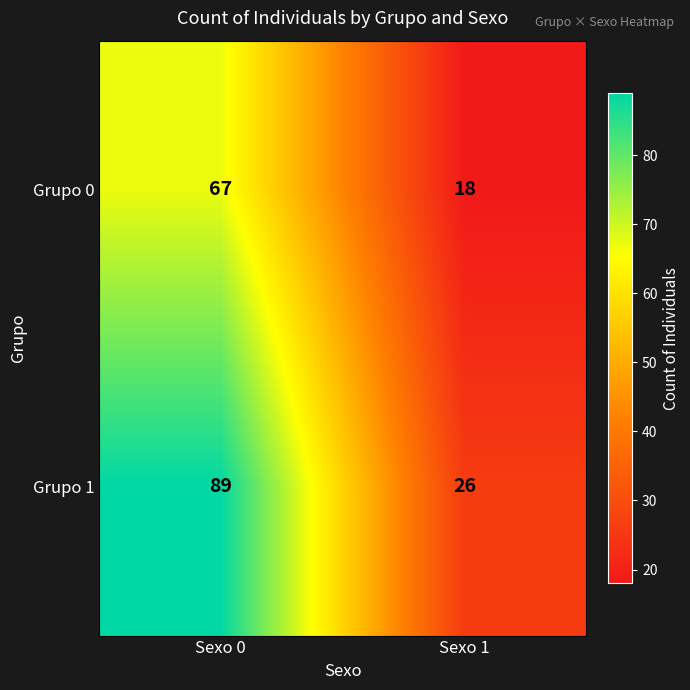

What is the difference between the Grupo 0 values at Sexo 0 and Sexo 1?

49